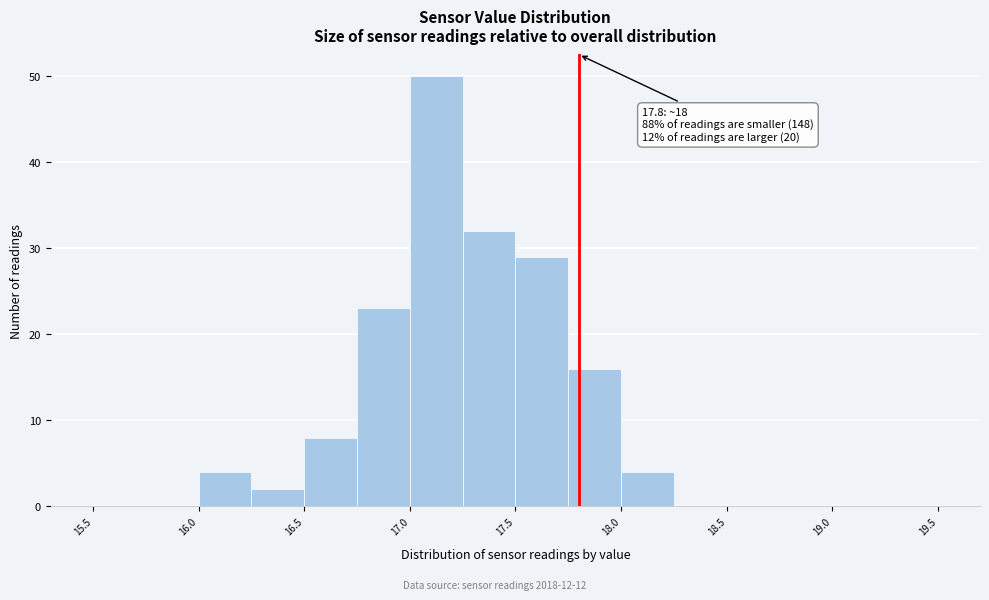

Over which range of the x-axis is the bar tallest?

17.00 to 17.25